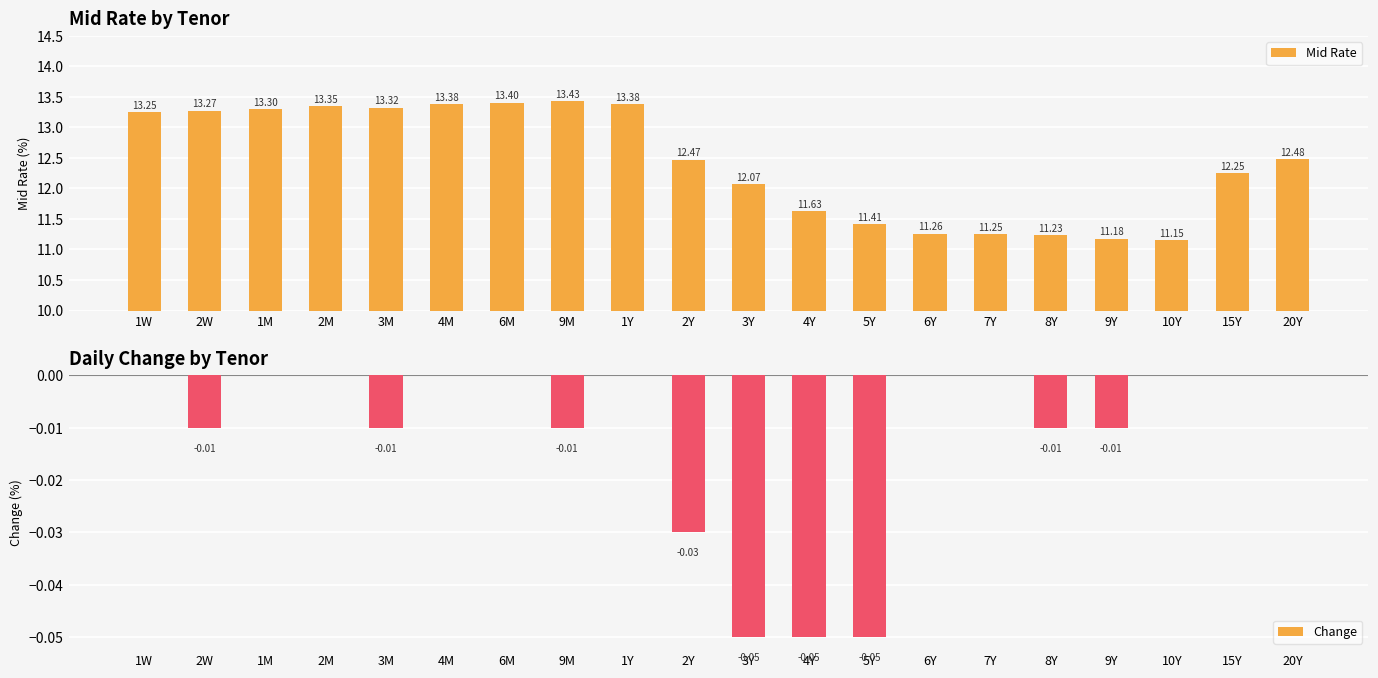

What is the sum of the Mid Rate values at 1M and 15Y?

25.6